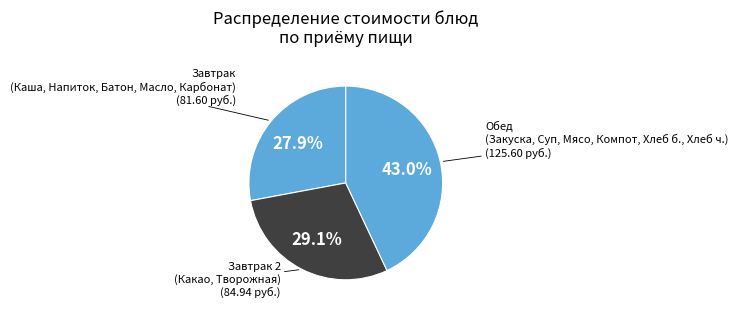

To the nearest percent, what is the difference between the largest and smallest slice percentages?

15%